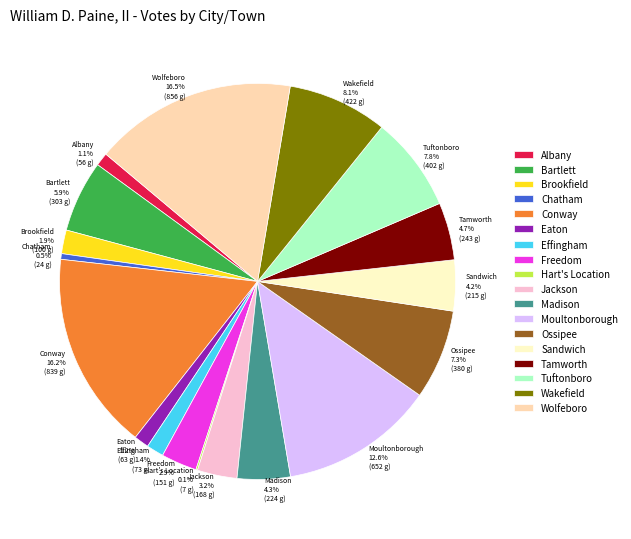

Combined, do Chatham and Effingham account for over 50%?

No